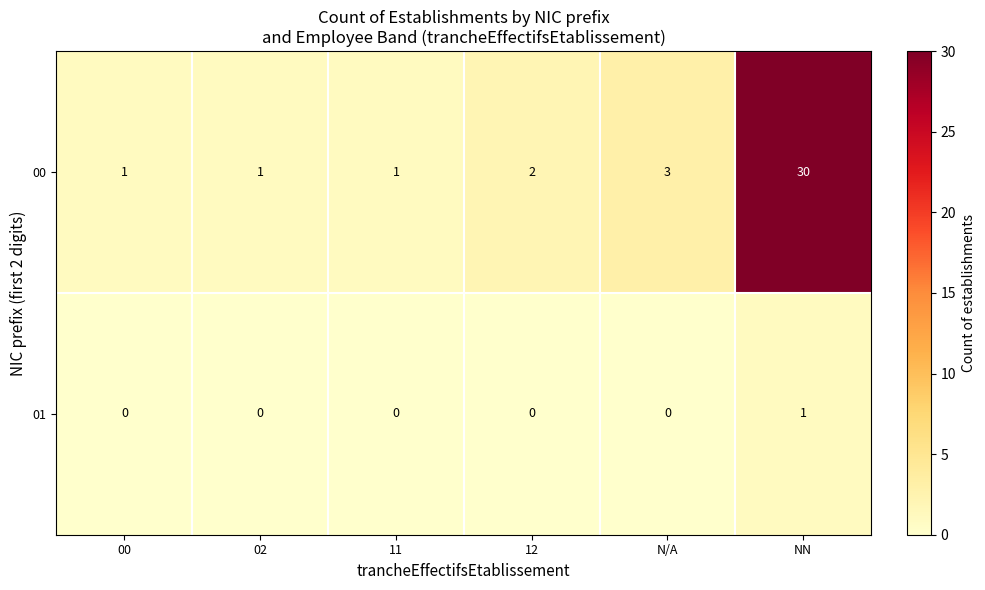

How many categories are shown in the chart?

6